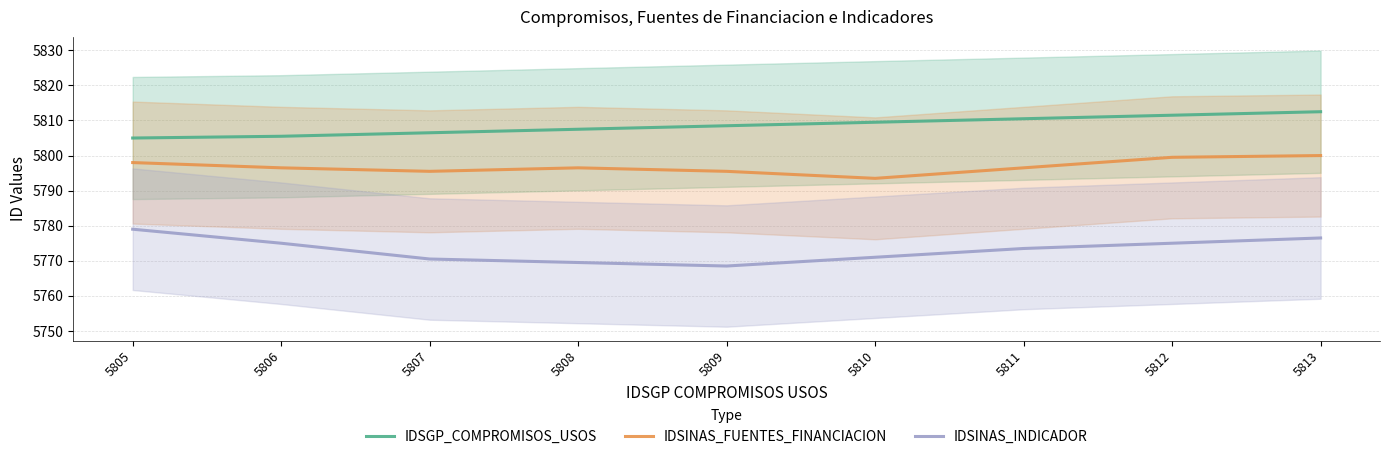

What is the value of the IDSINAS_INDICADOR point at the 7th from the left?

5773.5